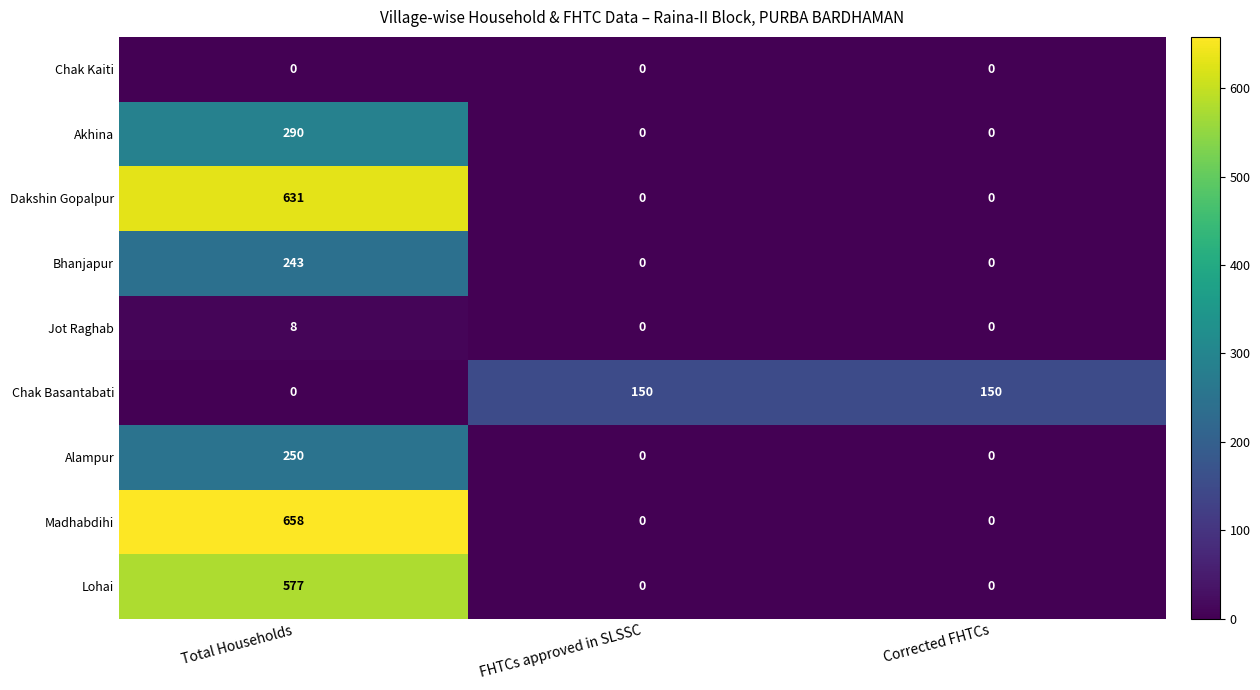

Read the Chak Basantabati value at FHTCs approved in SLSSC.

150